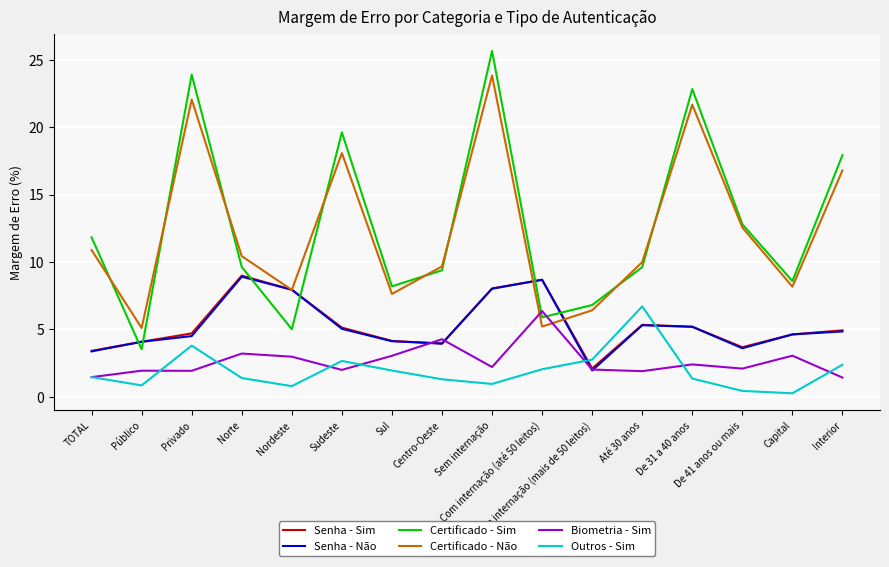

Which series has the widest spread of values?

Certificado - Sim